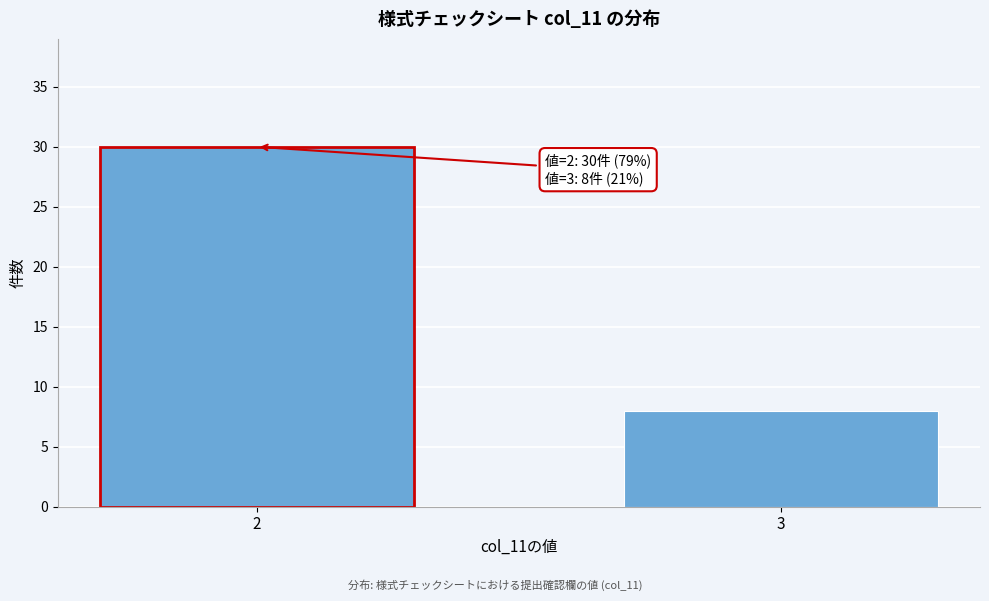

Reading left to right, what are all the values shown in this chart?

30	8